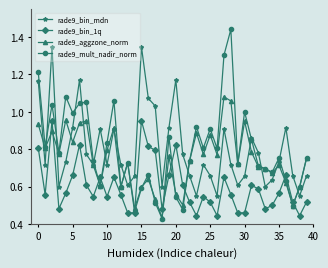

What are all the series names shown in the legend?

rade9_bin_mdn, rade9_bin_1q, rade9_aggzone_norm, rade9_mult_nadir_norm